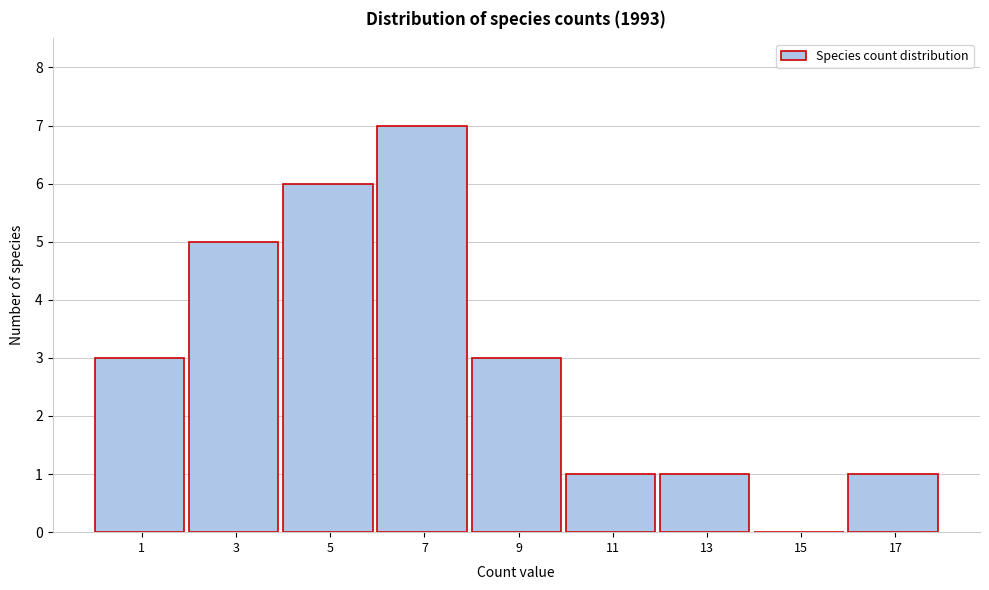

Reading left to right, transcribe all the data shown in this chart.

1=3	3=5	5=6	7=7	9=3	11=1	13=1	15=0	17=1